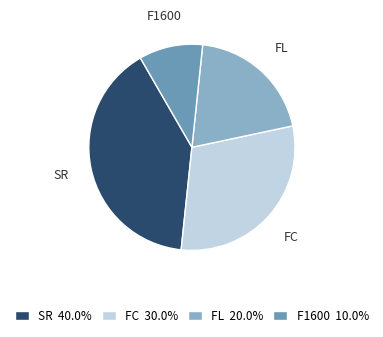

Is there a majority slice in this chart?

No